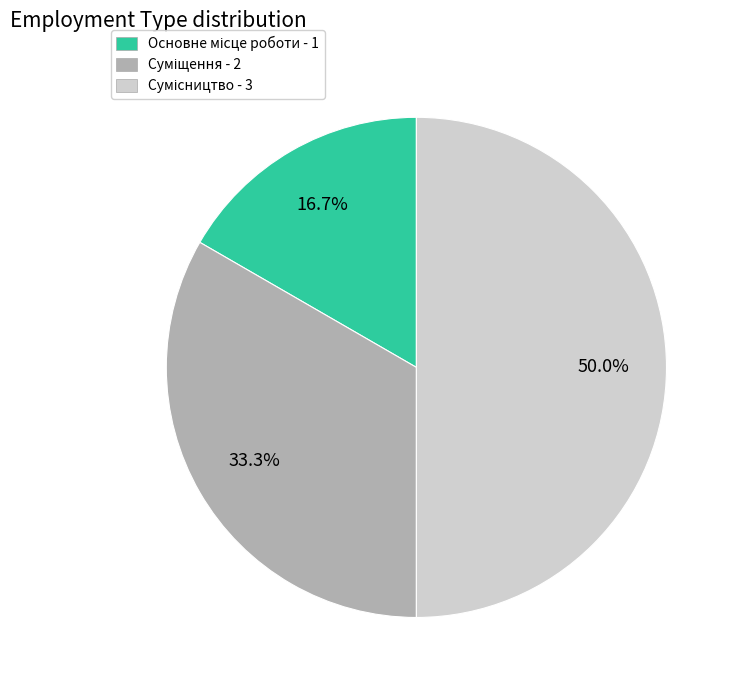

How many segments does this pie chart have?

3